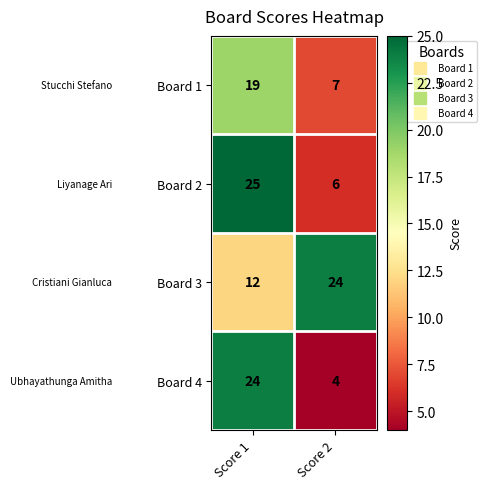

What is the average value of the Board 1 series?

13